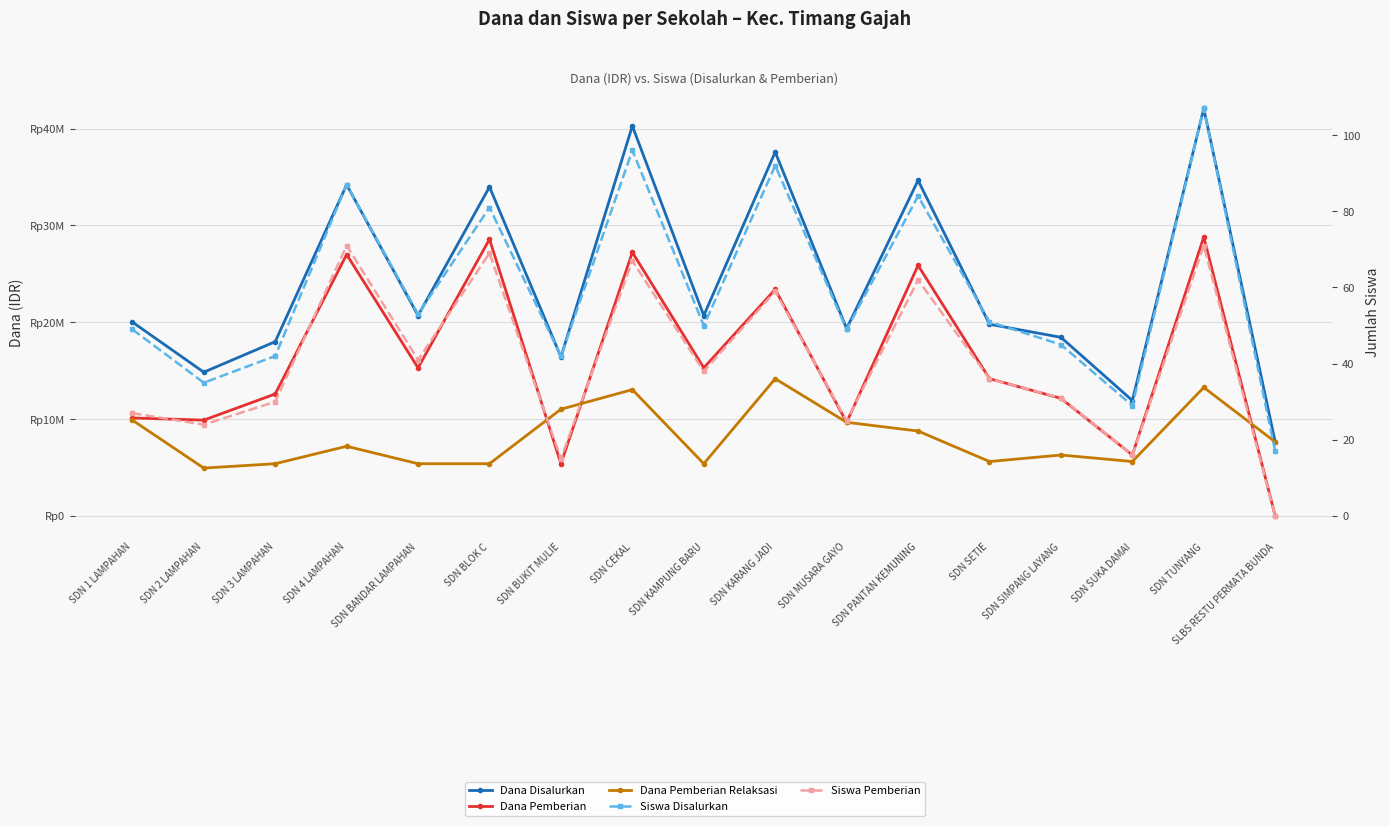

What are all the series names shown in the legend?

Dana Disalurkan, Dana Pemberian, Dana Pemberian Relaksasi, Siswa Disalurkan, Siswa Pemberian